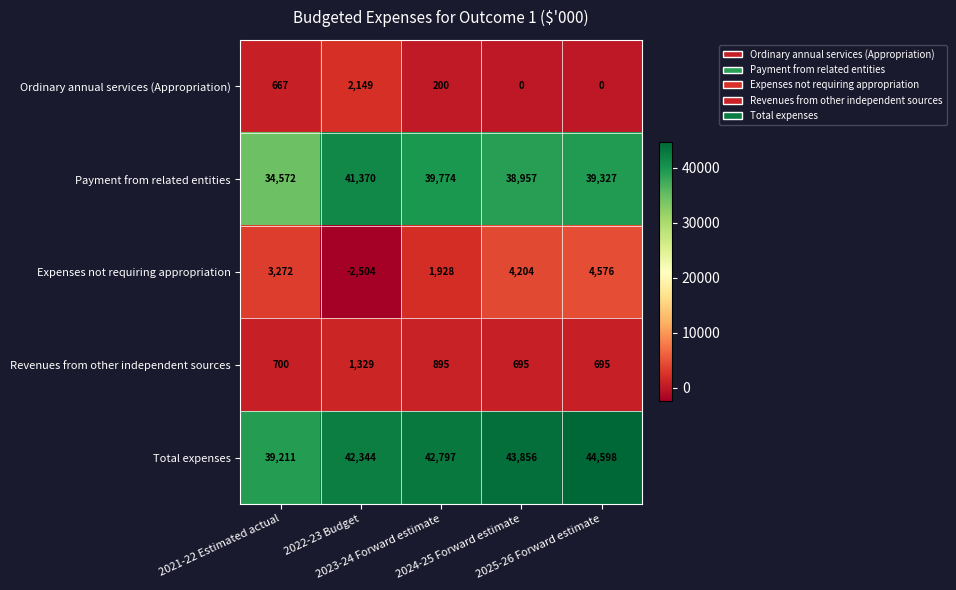

What is the sum of all Expenses not requiring appropriation values?

11476